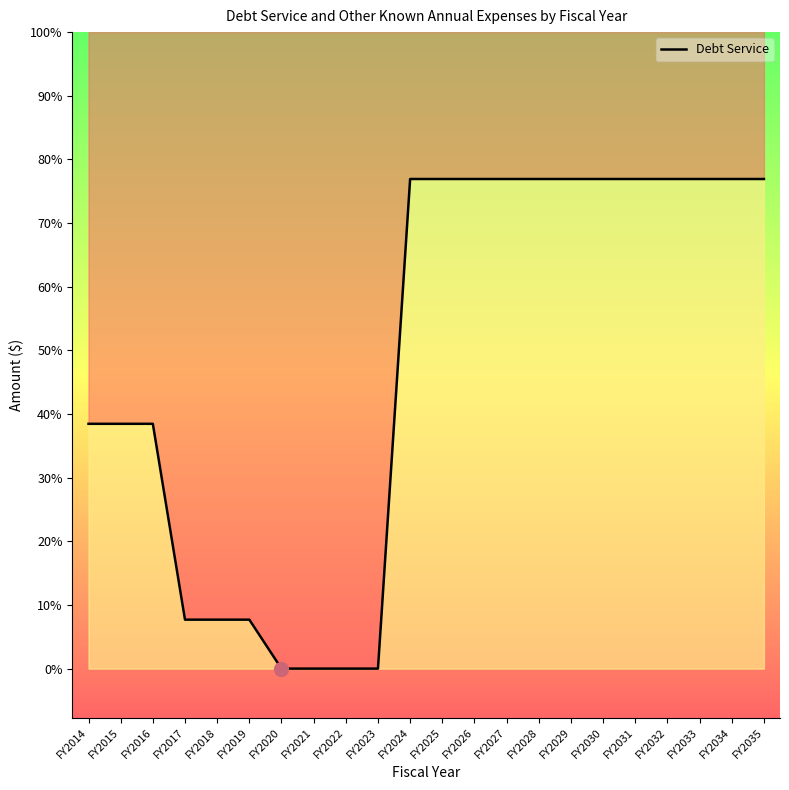

The chart shows a value of 15867 at FY2032. True or false?

False